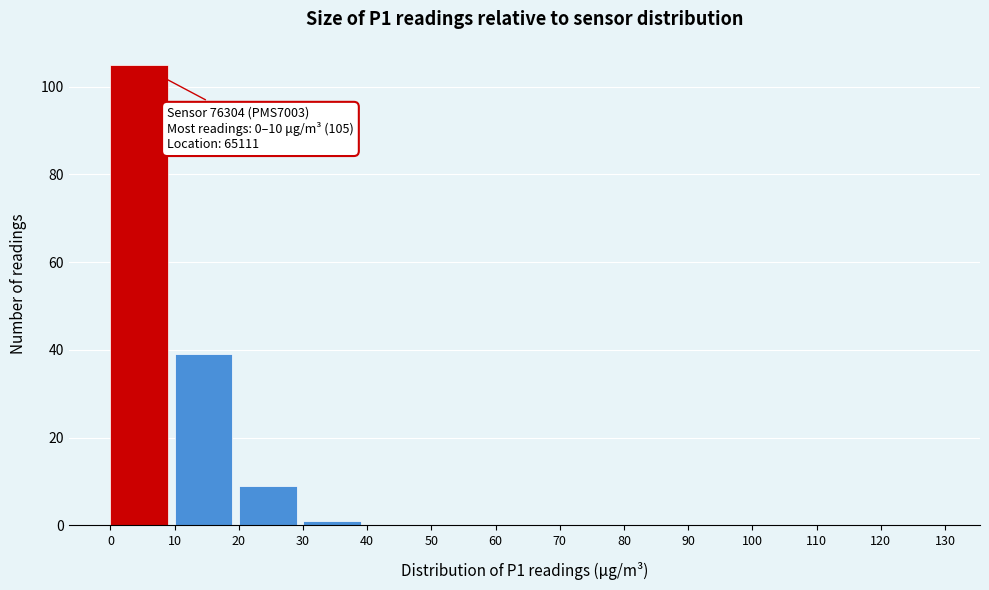

Which range on the x-axis has the tallest bar?

0 to 10